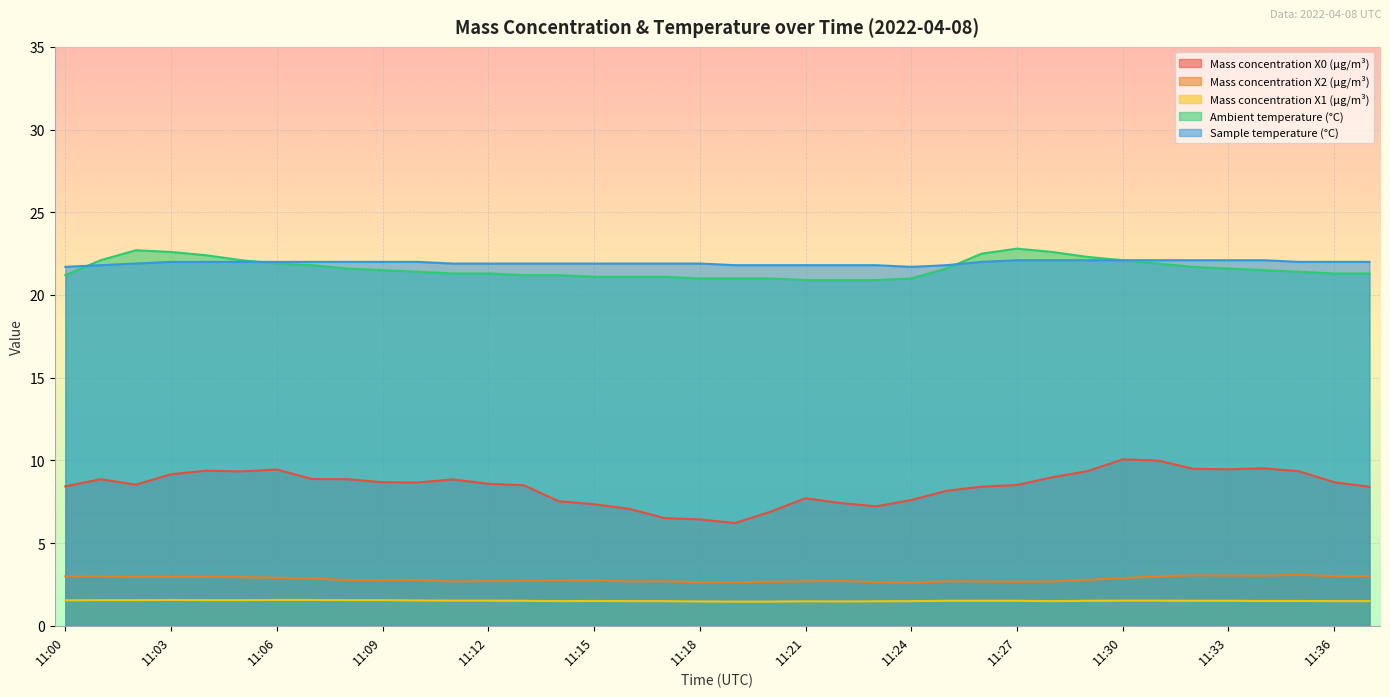

What is the difference between the second highest and minimum values in the Mass concentration X1 (μg/m³) series?

0.1